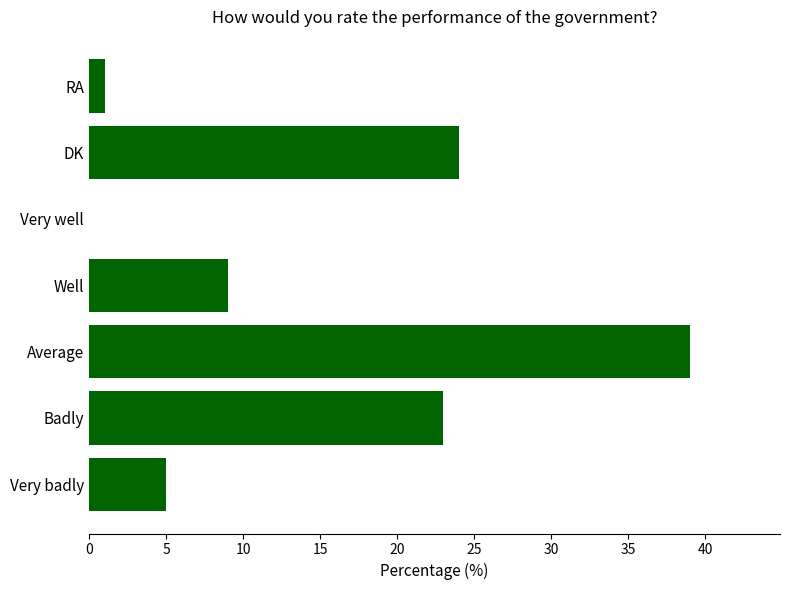

What is the sum of the values at DK and Very well?

24